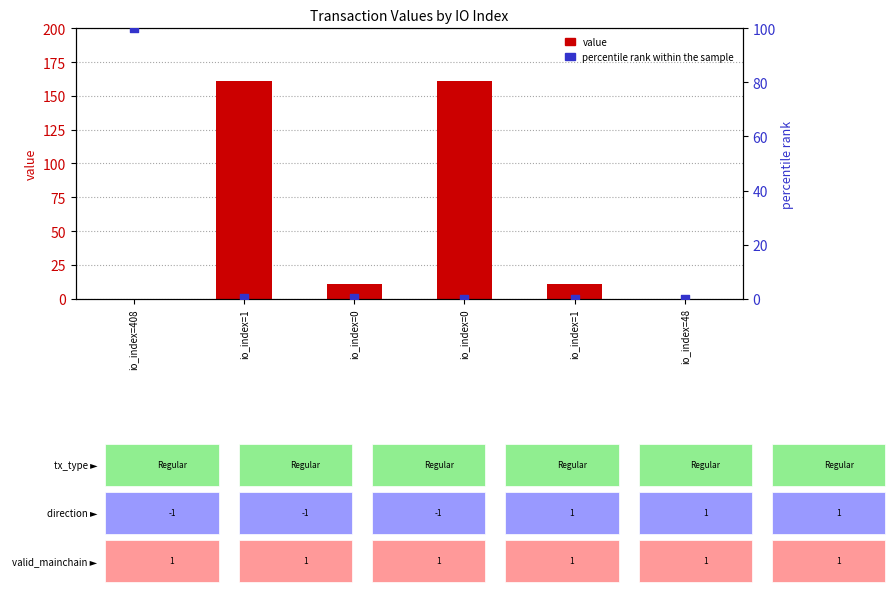

Which series reaches the maximum Y coordinate?

value